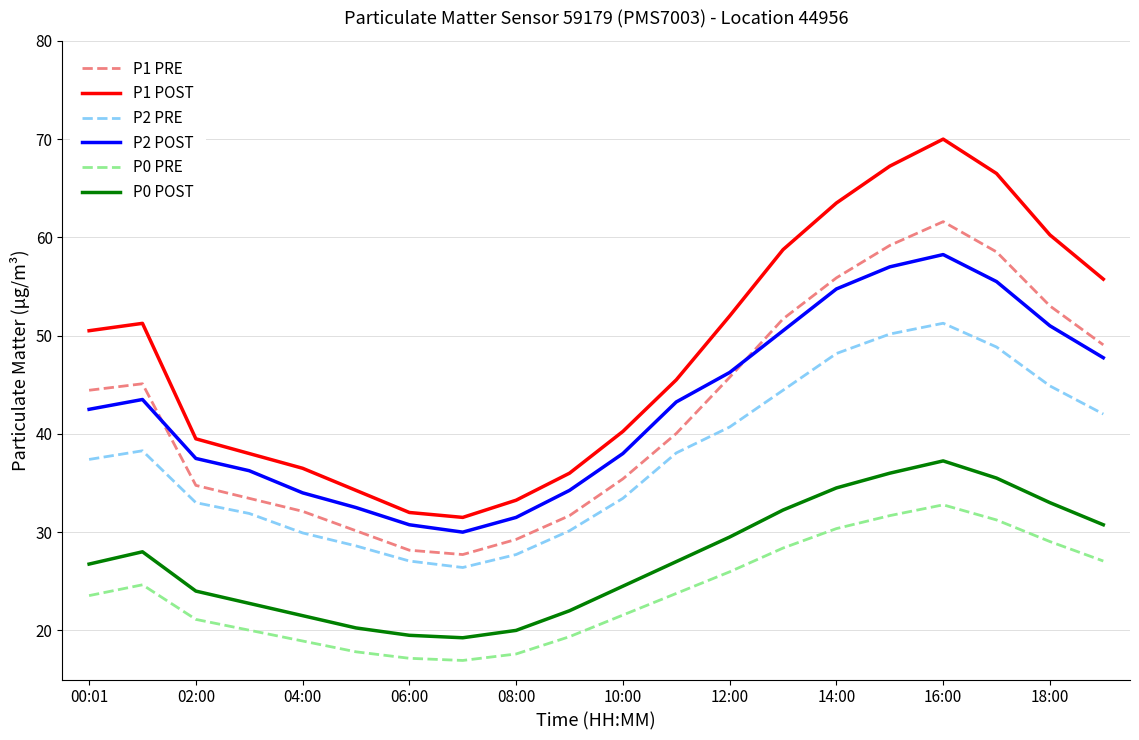

True or false: P2 POST and P0 PRE intersect in this chart.

False